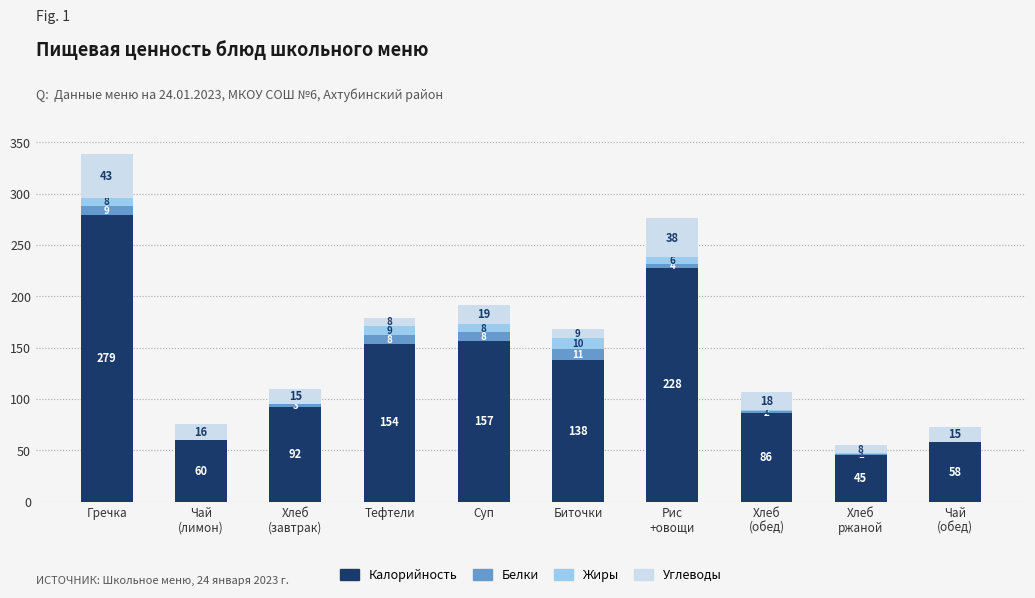

At which label does Калорийность reach its peak?

Гречка